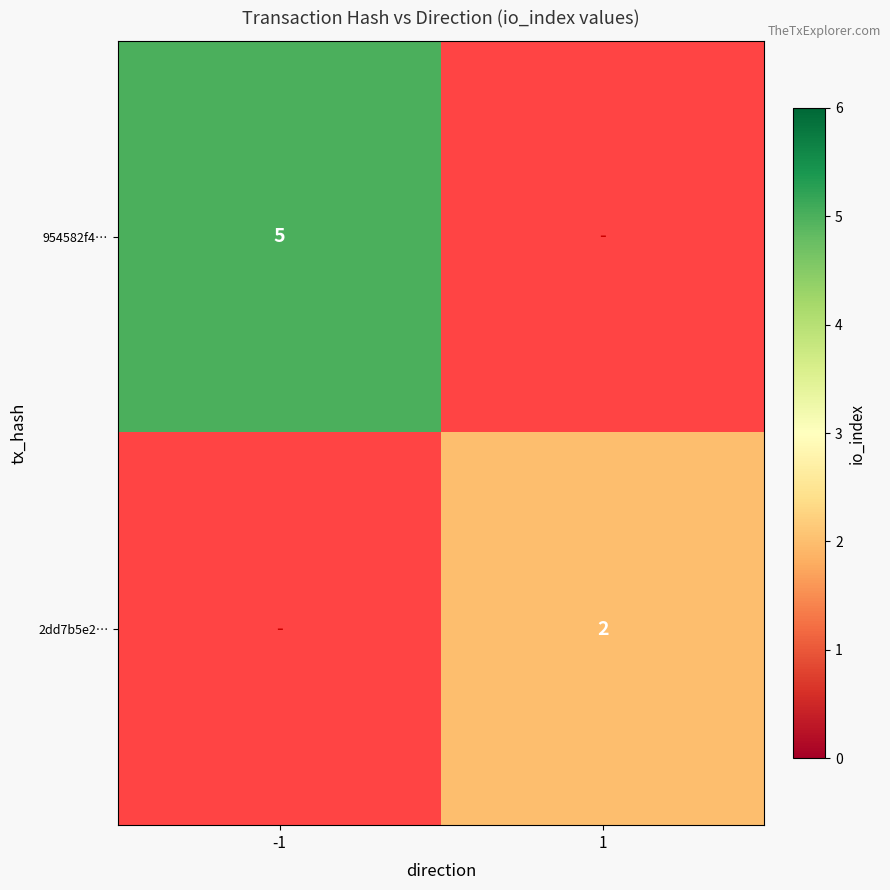

What is the spread (max minus min) of values at -1?

5